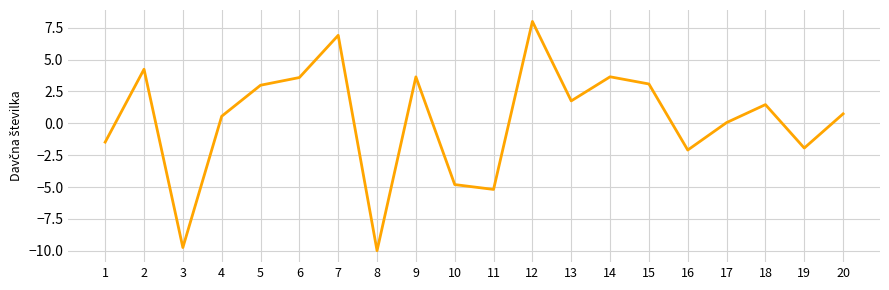

At which category does the data reach its first local peak?

2